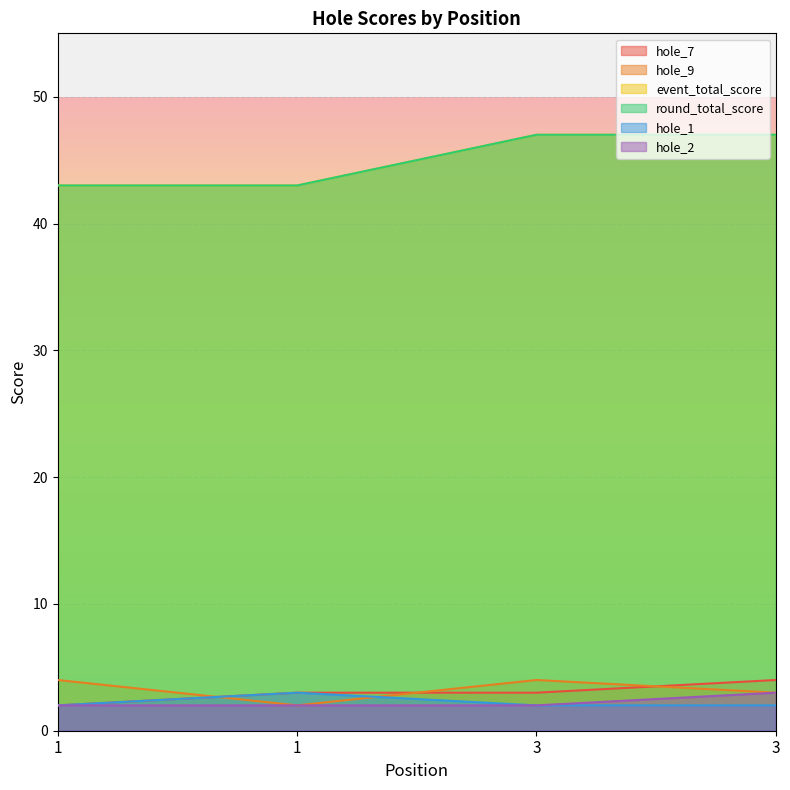

At 1, list the series in order from smallest to largest.

hole_7, hole_1, hole_2, hole_9, event_total_score, round_total_score